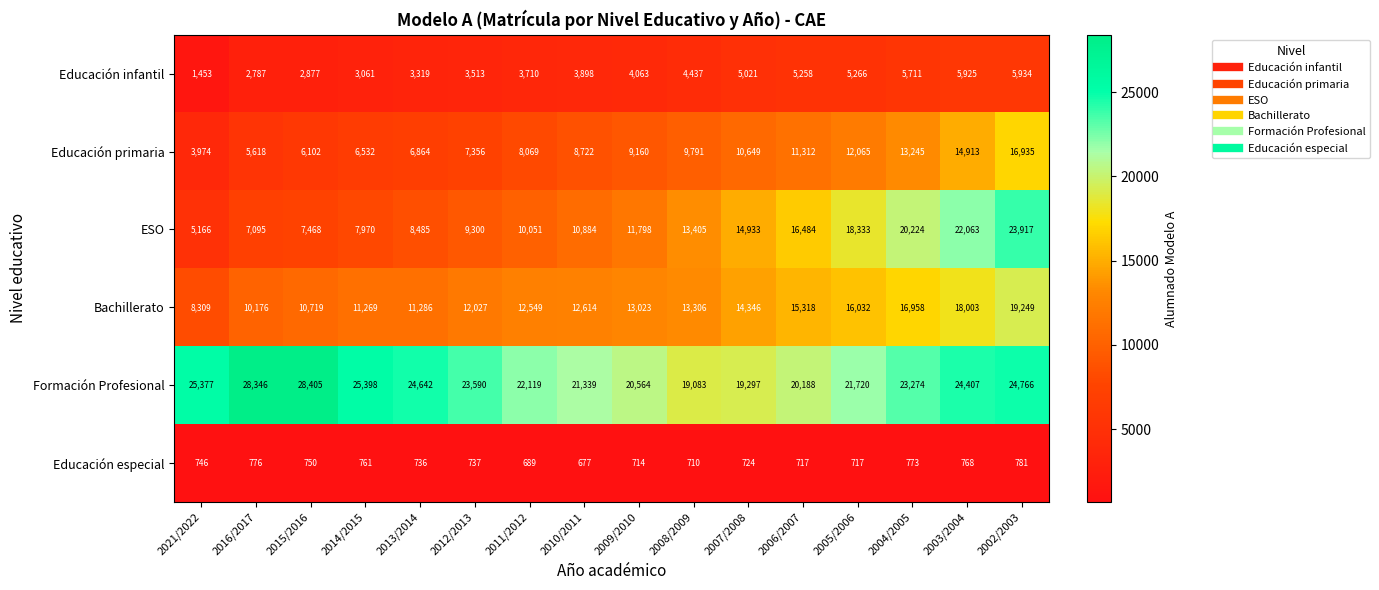

What is the minimum value shown in the chart?

677